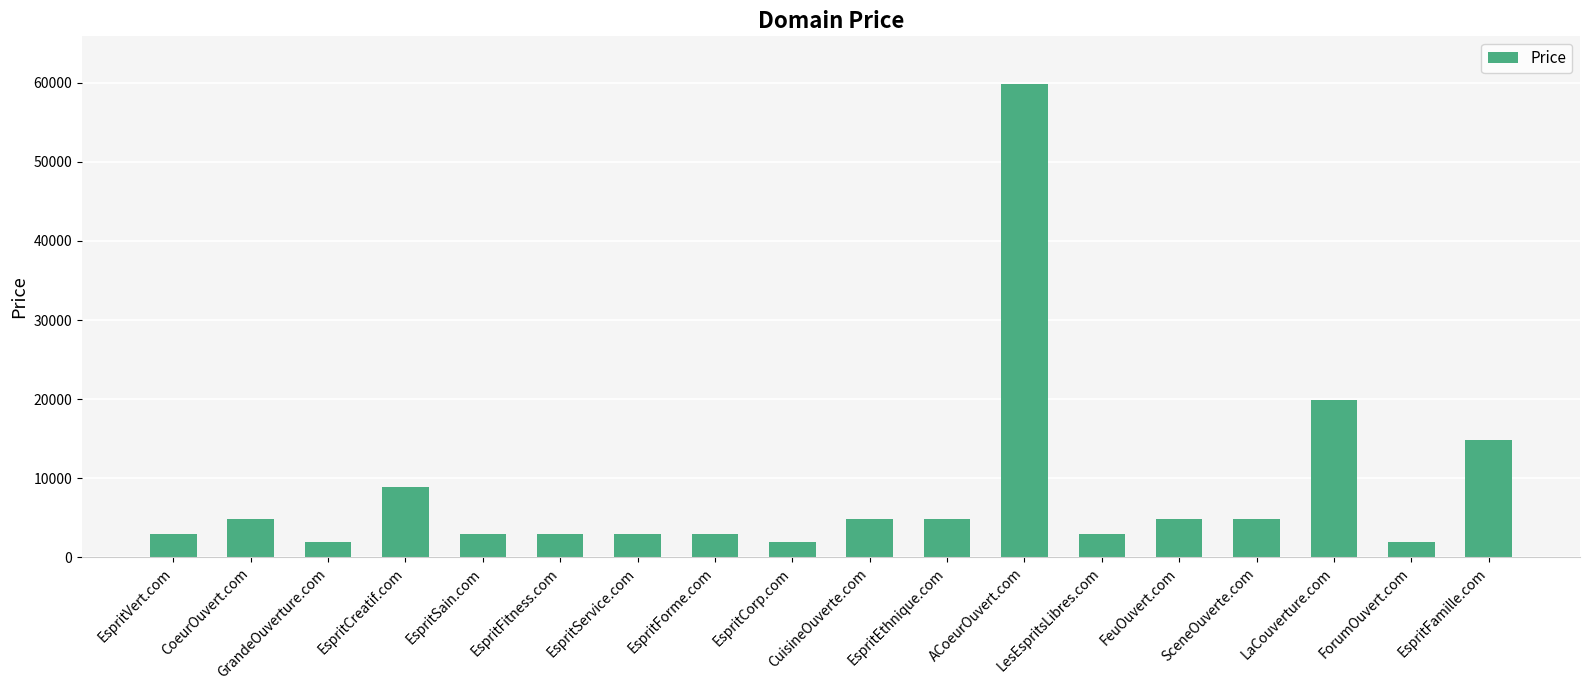

Are the bars grouped side by side (vs. stacked)?

No